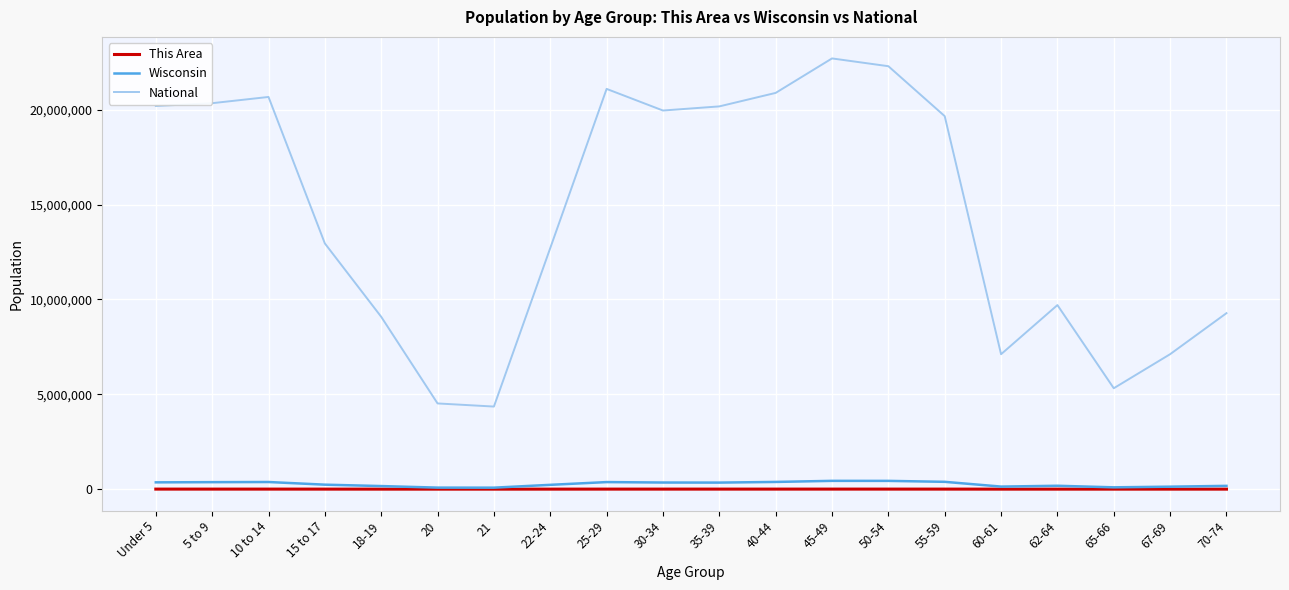

Which series changed the most between Under 5 and 45-49?

National